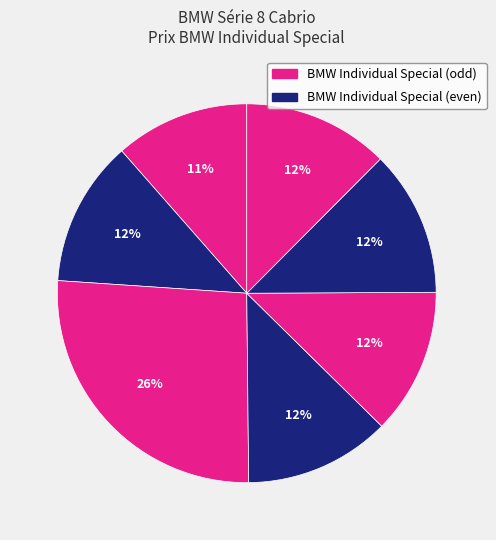

How many slices are in this pie chart?

7